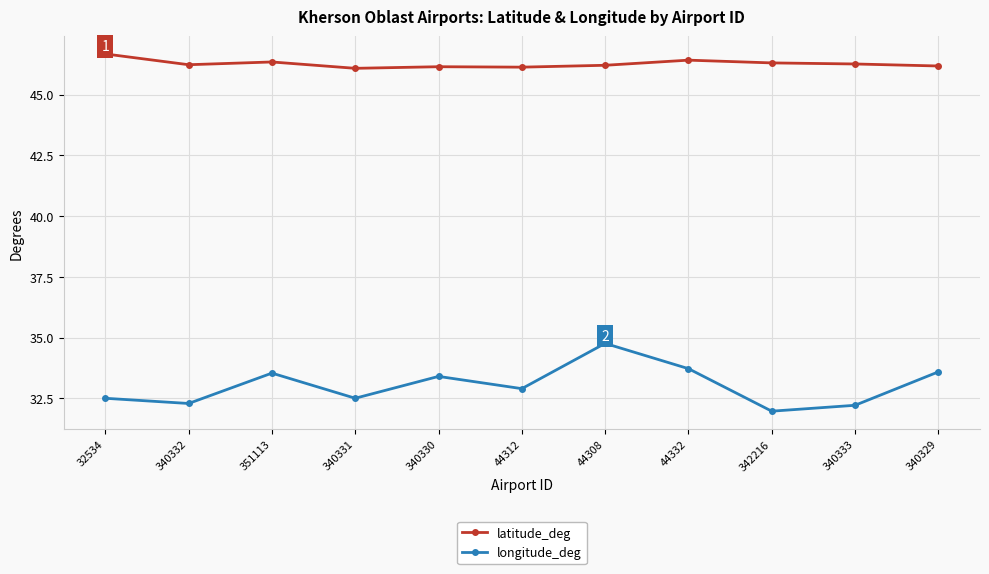

What are all the series names shown in the legend?

latitude_deg, longitude_deg